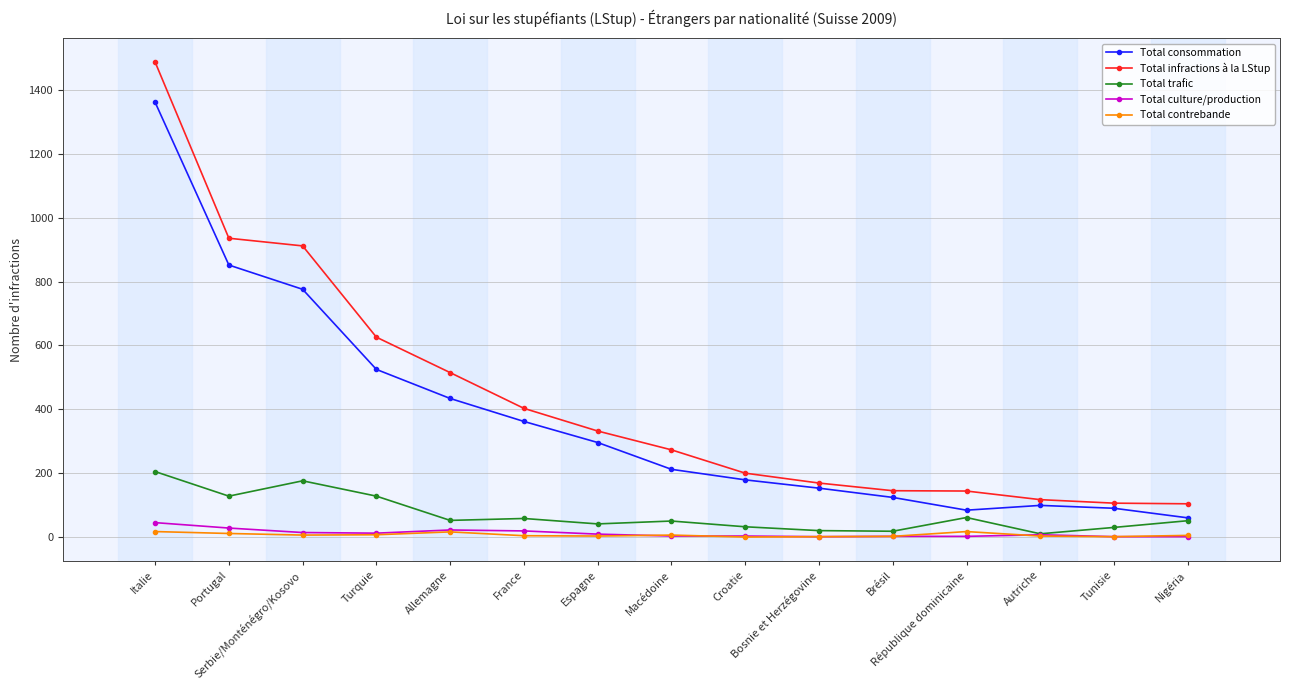

Which series has the widest spread of values?

Total infractions à la LStup